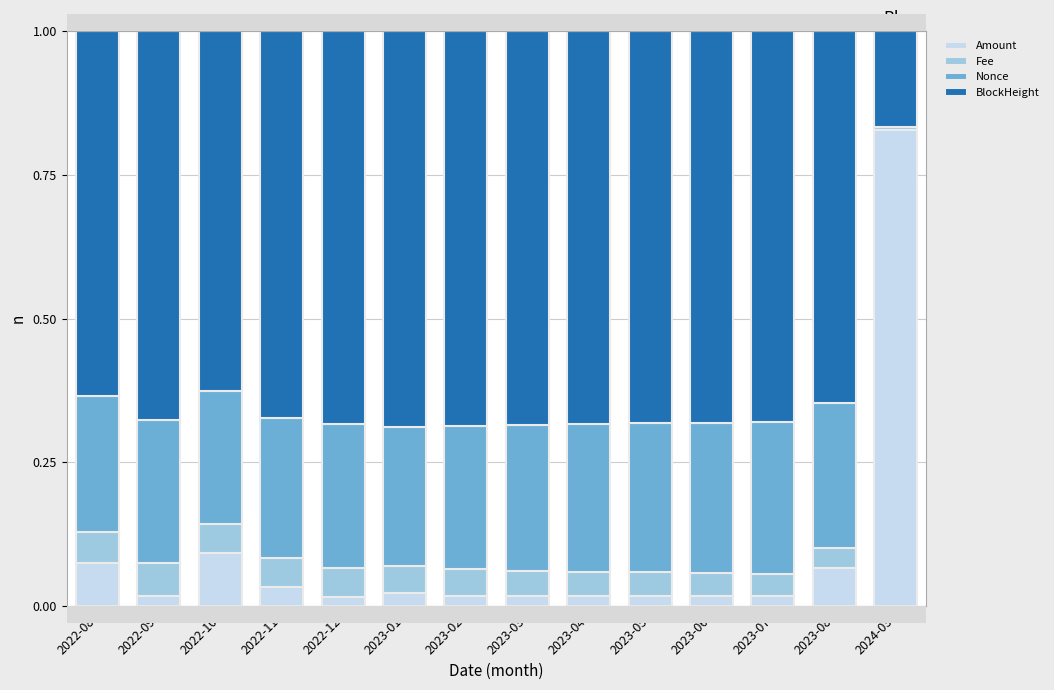

What is the total value across all series at 2023-01?

1.0